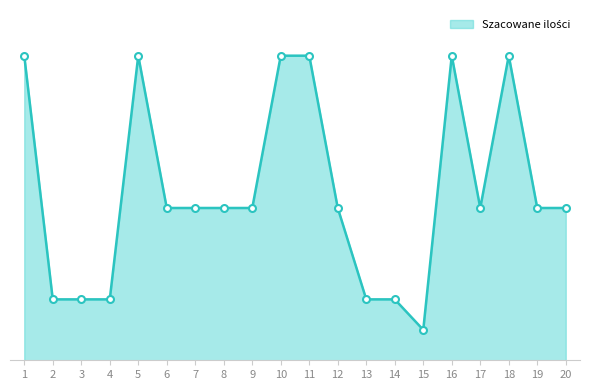

What is the value of the 12th point from the left?

5